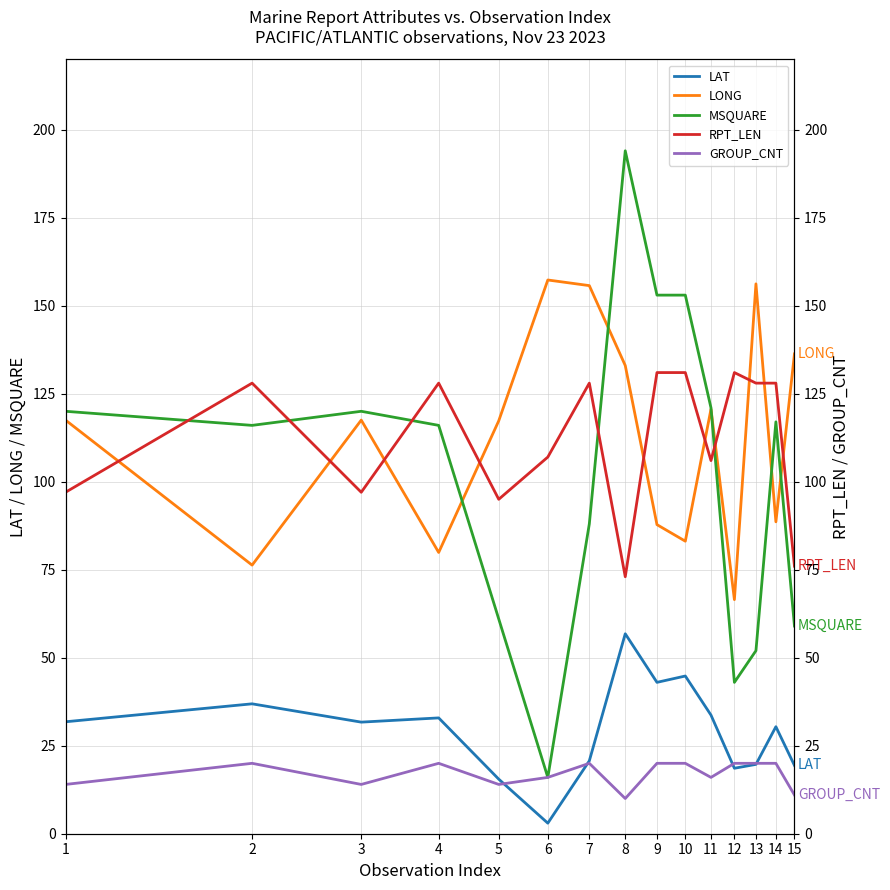

At how many categories does at least one series exceed 172?

1